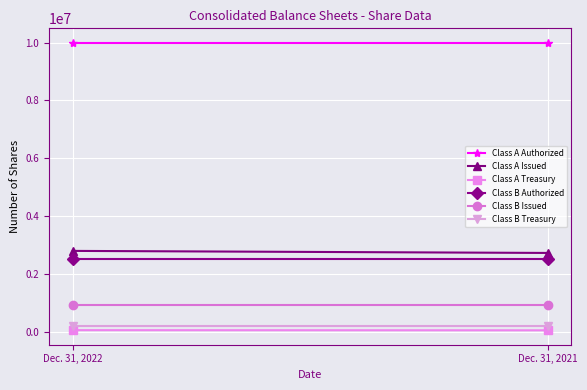

At which category is the sum across all series the highest?

Dec. 31, 2022